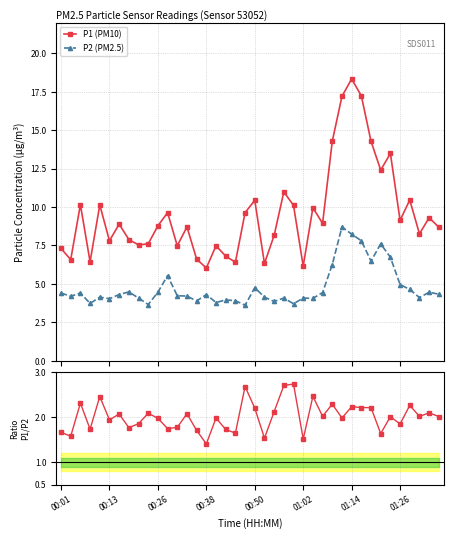

What is the approximate value of P2 (PM2.5) at 18?

3.9